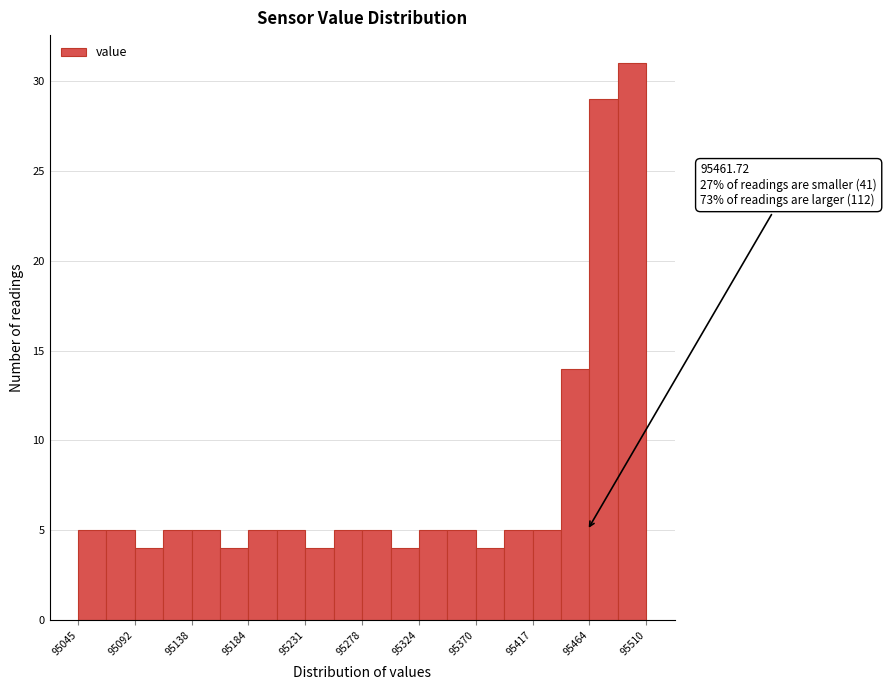

Over which range of the x-axis is the bar tallest?

95485 to 95510